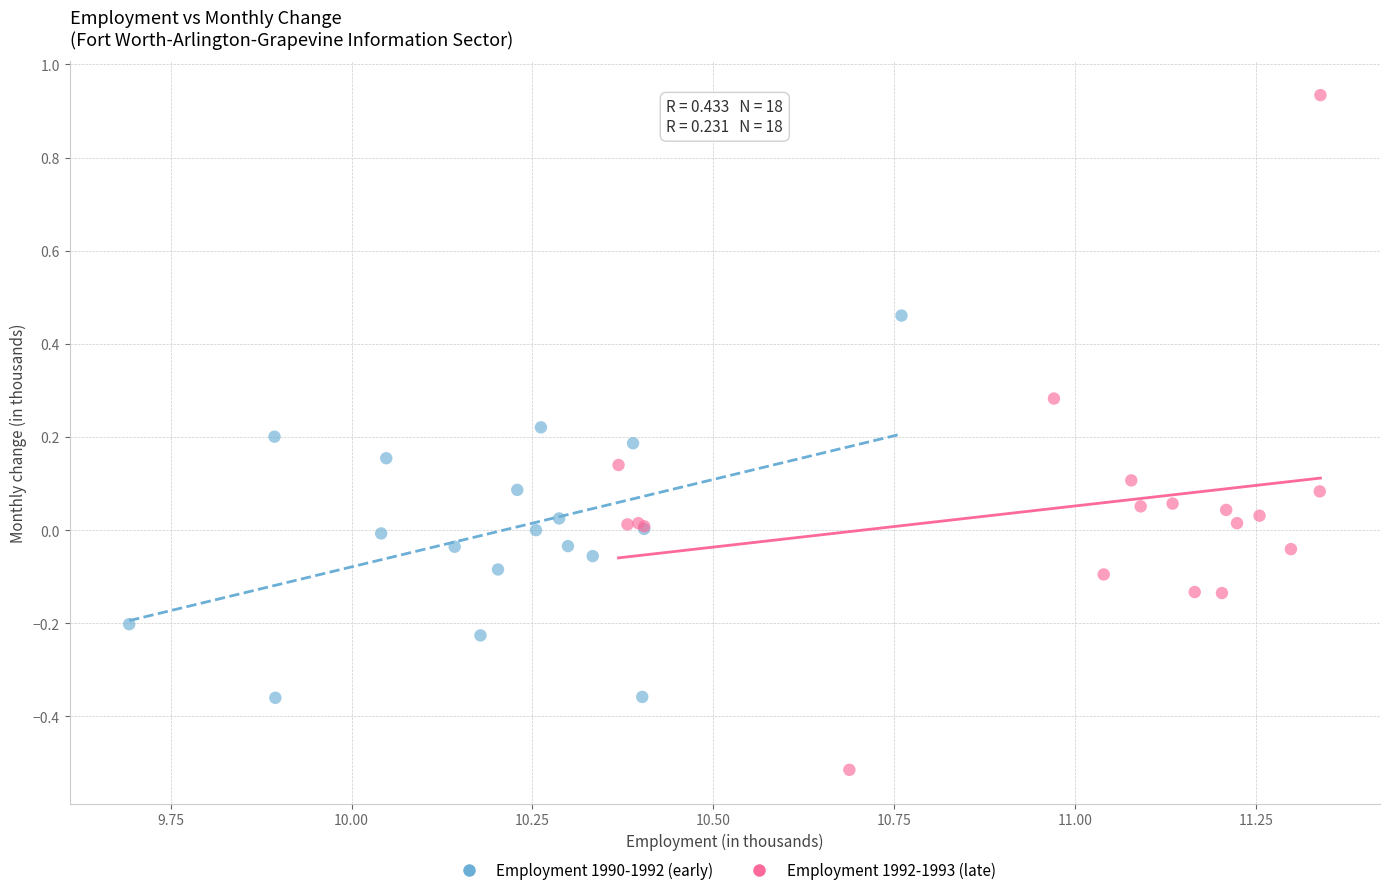

Which series reaches the maximum Y coordinate?

Employment 1992-1993 (late)